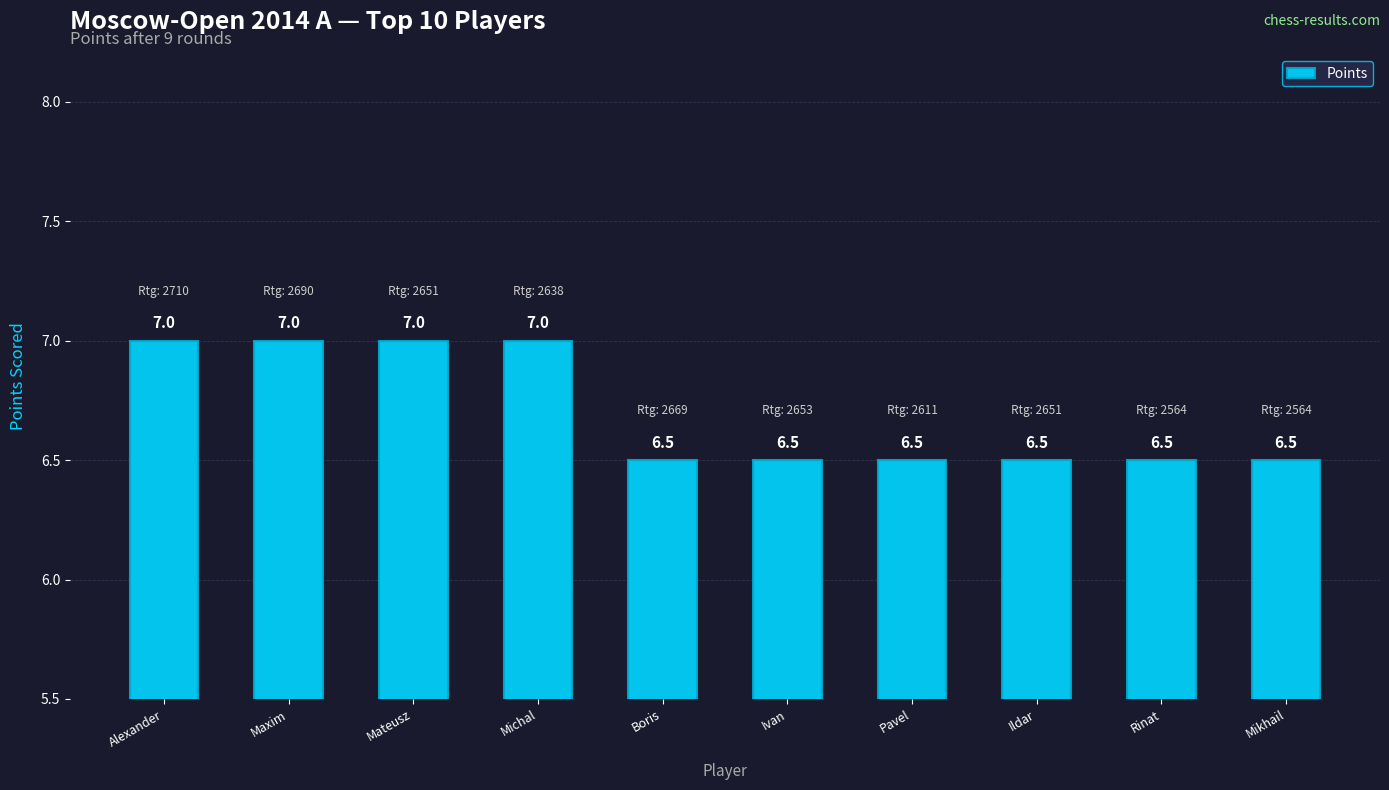

Read the value at Mateusz.

7.0